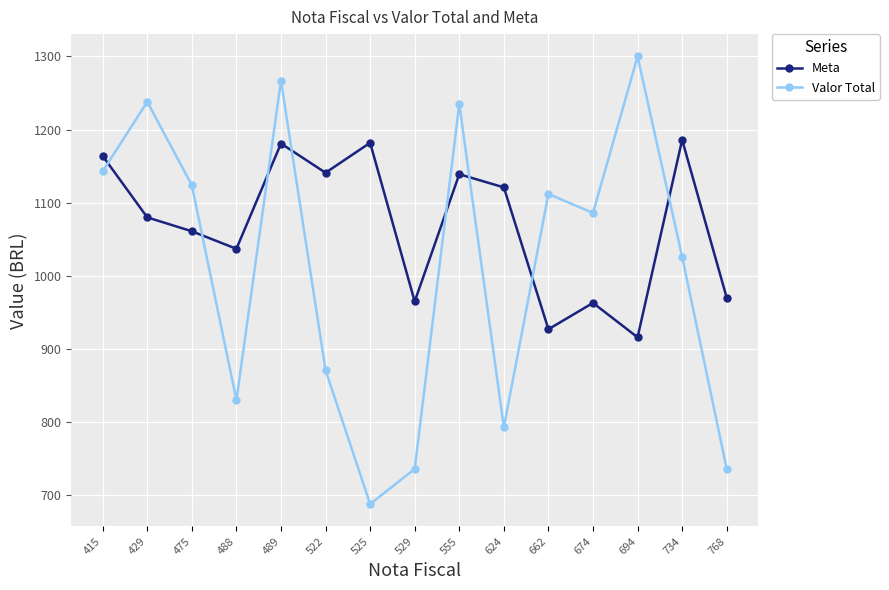

Read the Meta value at 694, to the nearest 5.

915